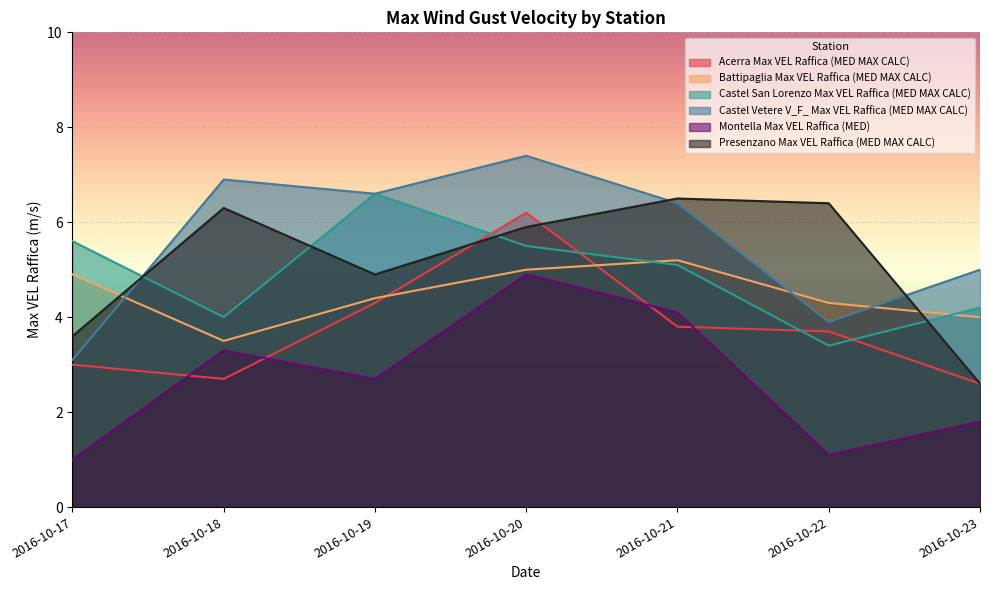

How many series are shown in this chart?

6